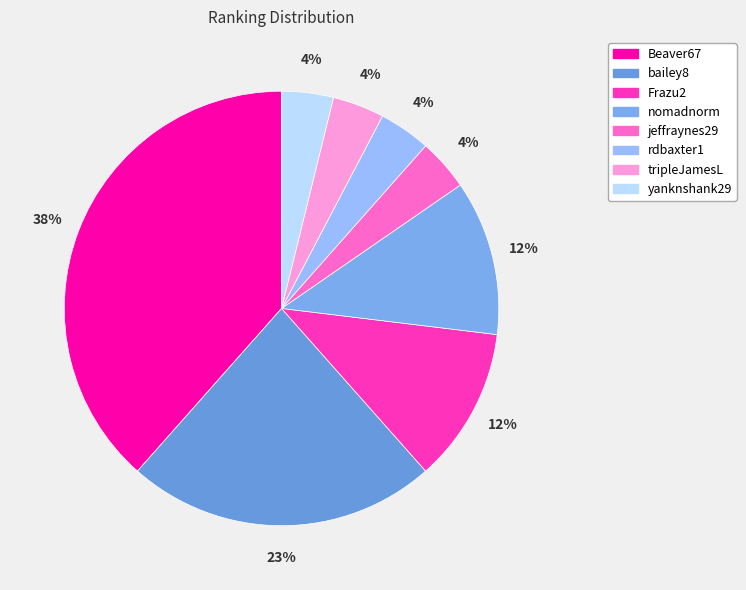

Combined, do Beaver67 and jeffraynes29 account for over 50%?

No